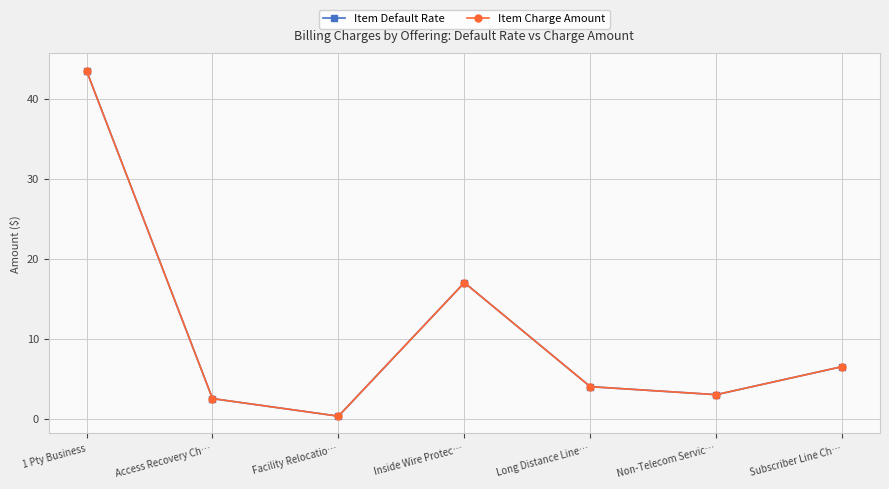

Is it true that Item Default Rate equals 4.0 at Long Distance Line…?

True